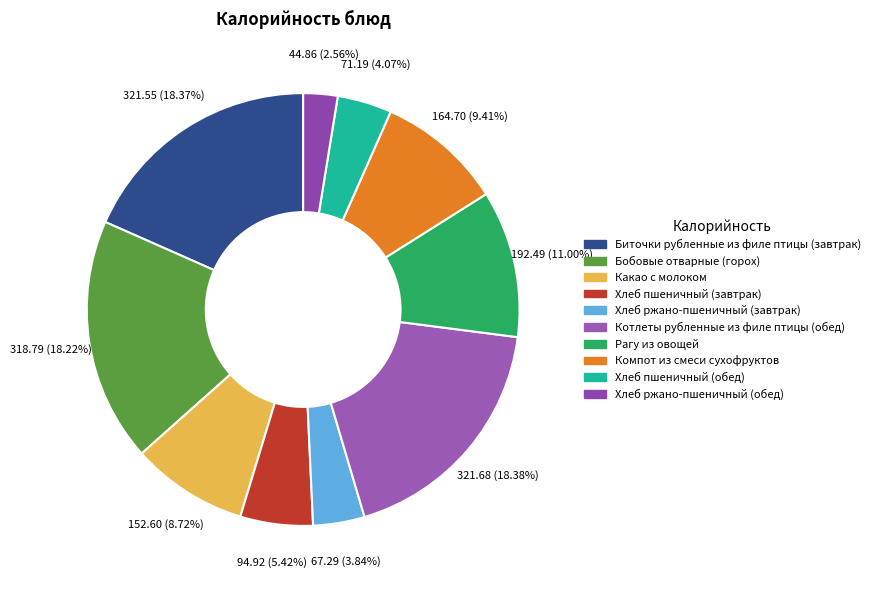

Between Биточки рубленные из филе птицы (завтрак) and Какао с молоком, which is larger?

Биточки рубленные из филе птицы (завтрак)